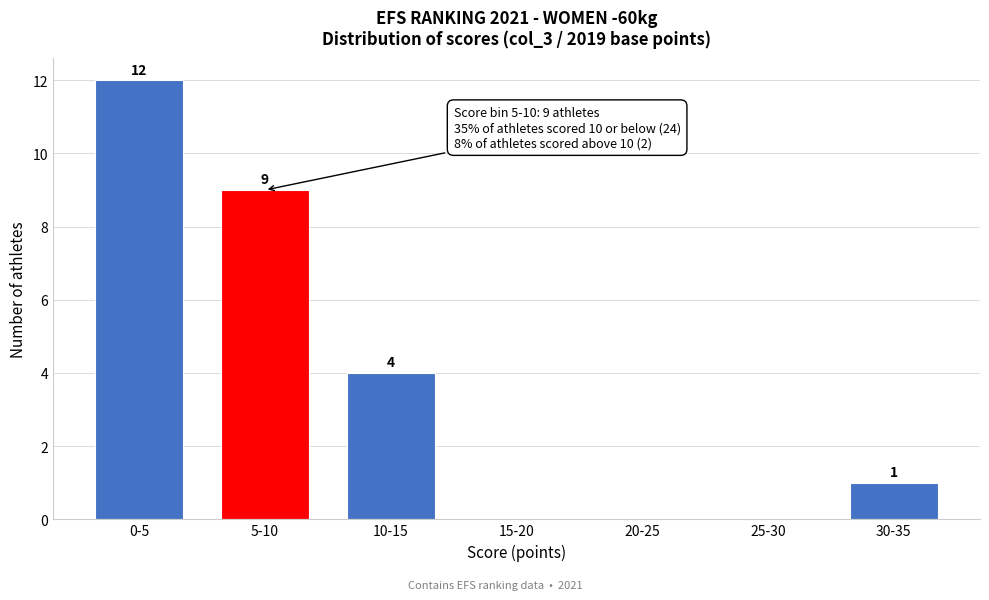

Reading right to left, transcribe all the data shown in this chart.

30-35=1	25-30=0	20-25=0	15-20=0	10-15=4	5-10=9	0-5=12